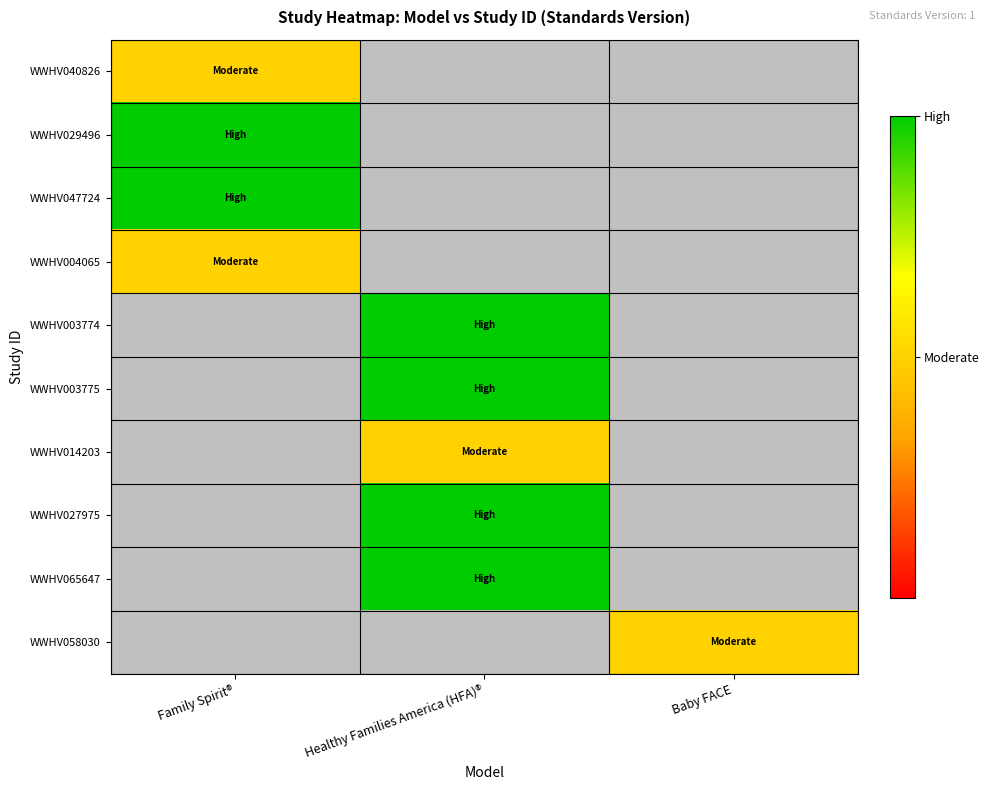

At which category does the chart reach its peak across all series?

Family Spirit®